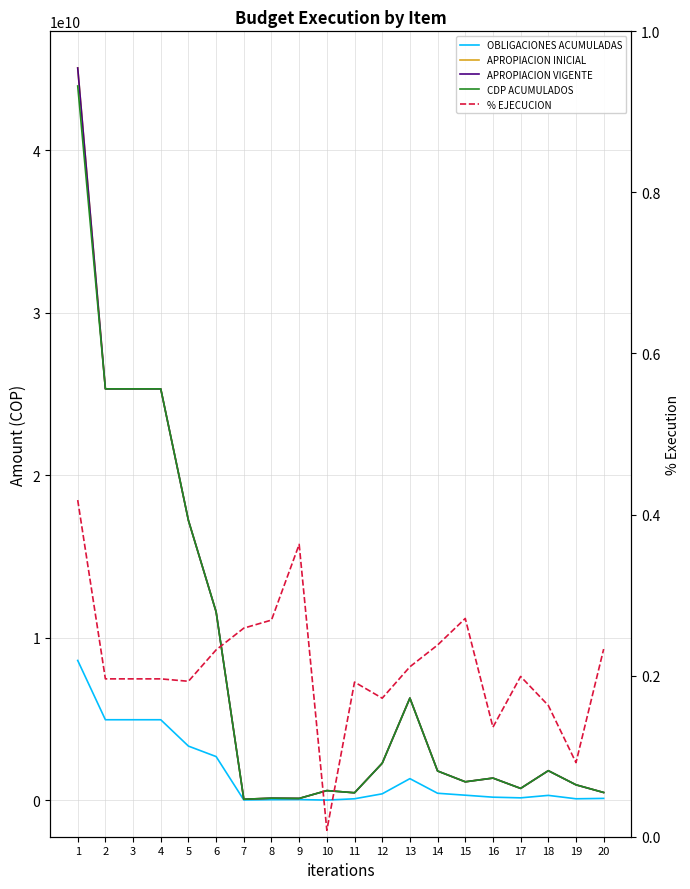

What is the sum of all OBLIGACIONES ACUMULADAS values?

32926388473.6